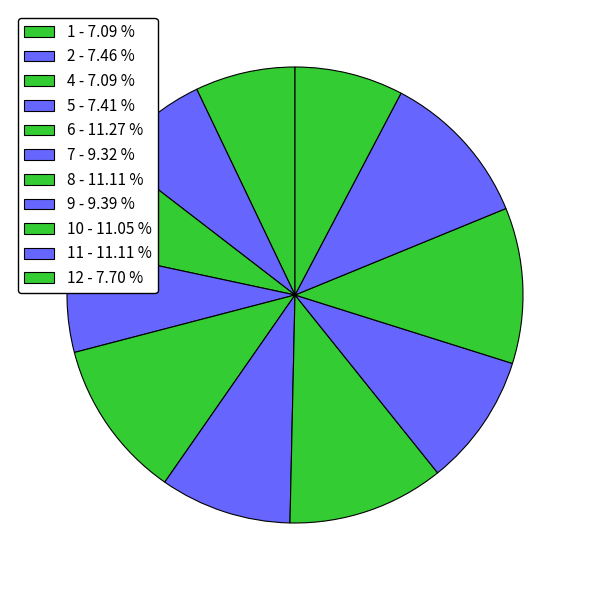

Rank the categories by value from highest to lowest.

6, 8, 11, 10, 9, 7, 12, 2, 5, 1, 4